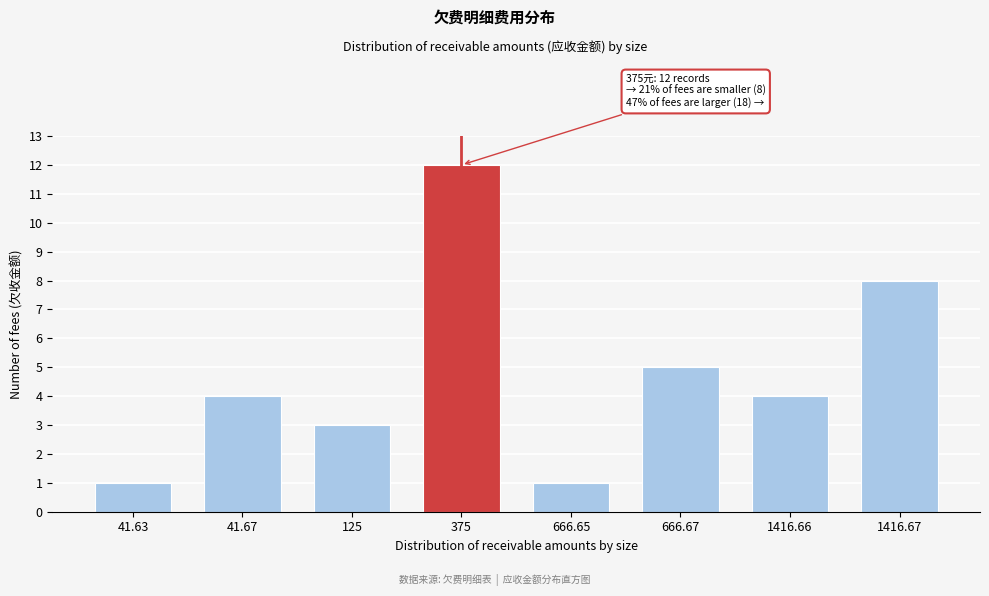

Reading left to right, list all the values displayed in this chart.

1	4	3	12	1	5	4	8